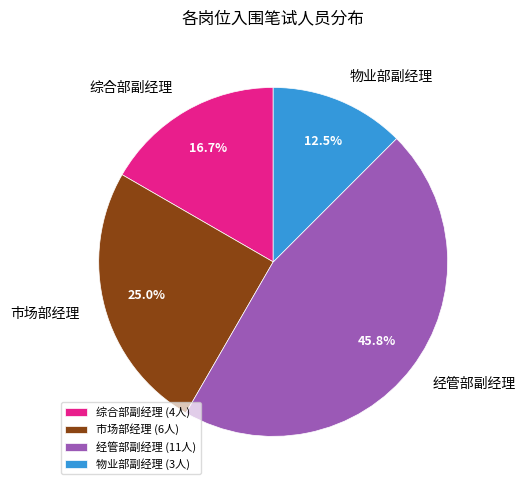

Which slice is the largest?

经管部副经理